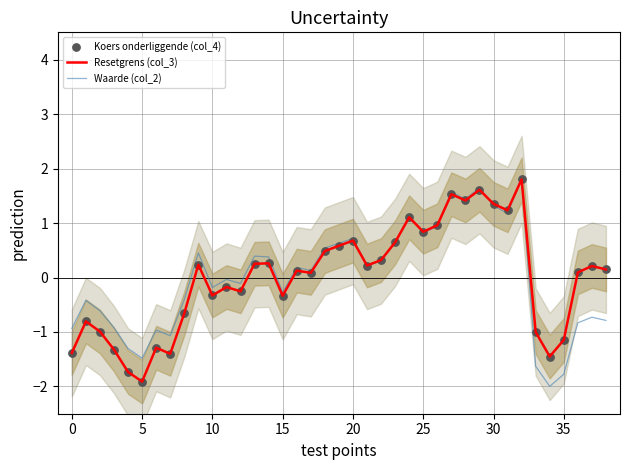

What are all the series names shown in the legend?

Resetgrens (col_3), Waarde (col_2), Koers onderliggende (col_4)